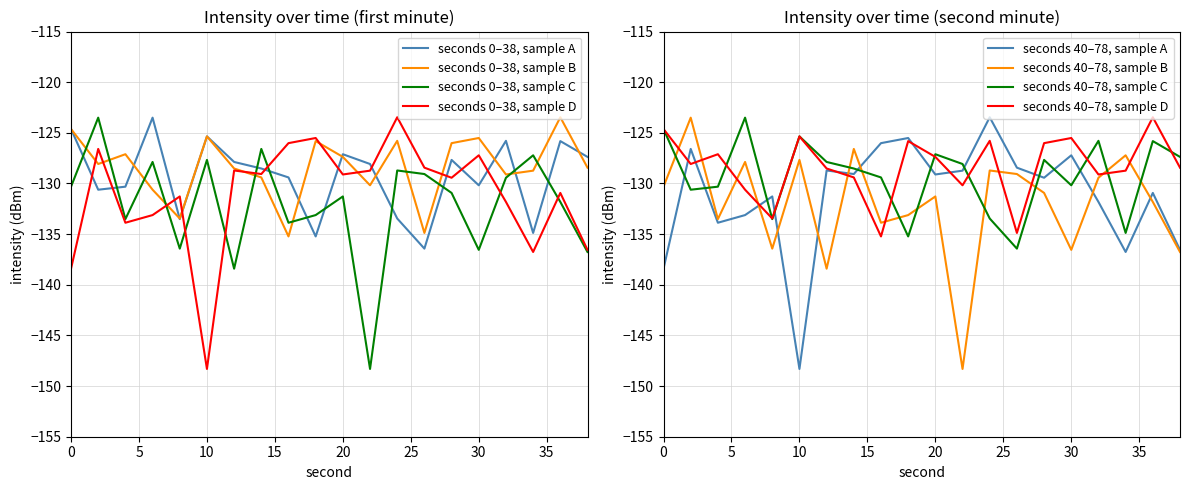

What is the sum of all min1 values?

-2623.3